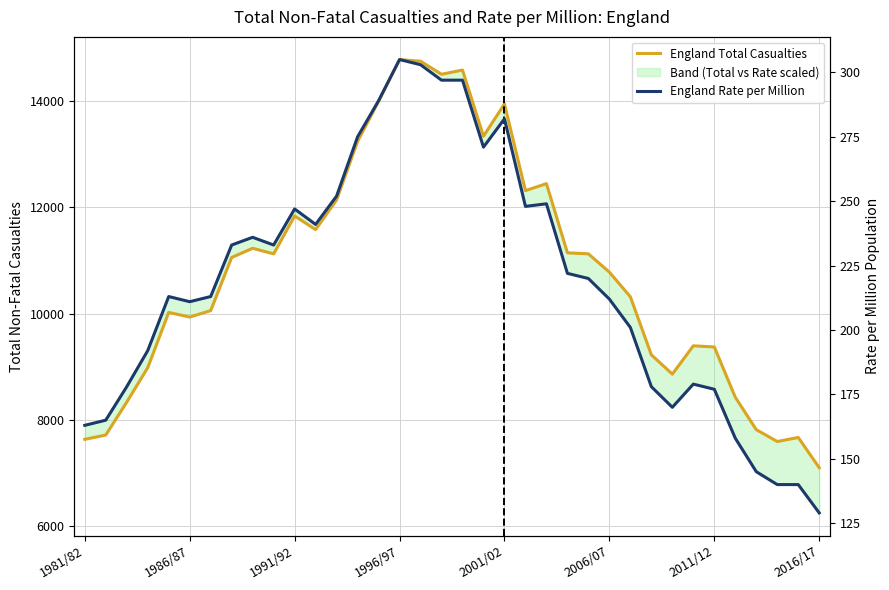

What is the value of the England Total Casualties point at the 15th from the left?

13997